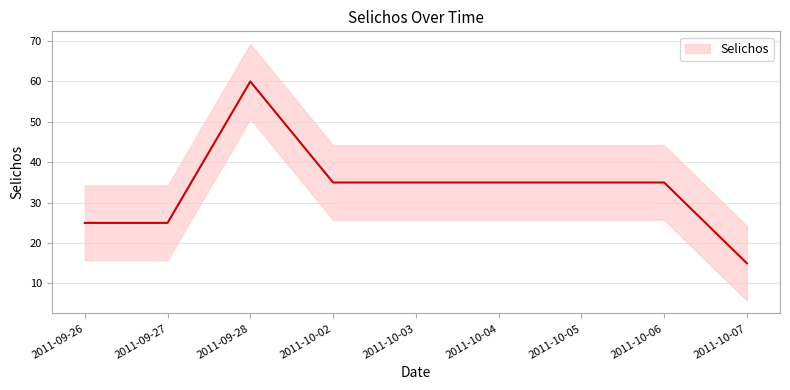

Rank the categories by value from lowest to highest.

2011-10-07, 2011-09-26, 2011-09-27, 2011-10-02, 2011-10-03, 2011-10-04, 2011-10-05, 2011-10-06, 2011-09-28